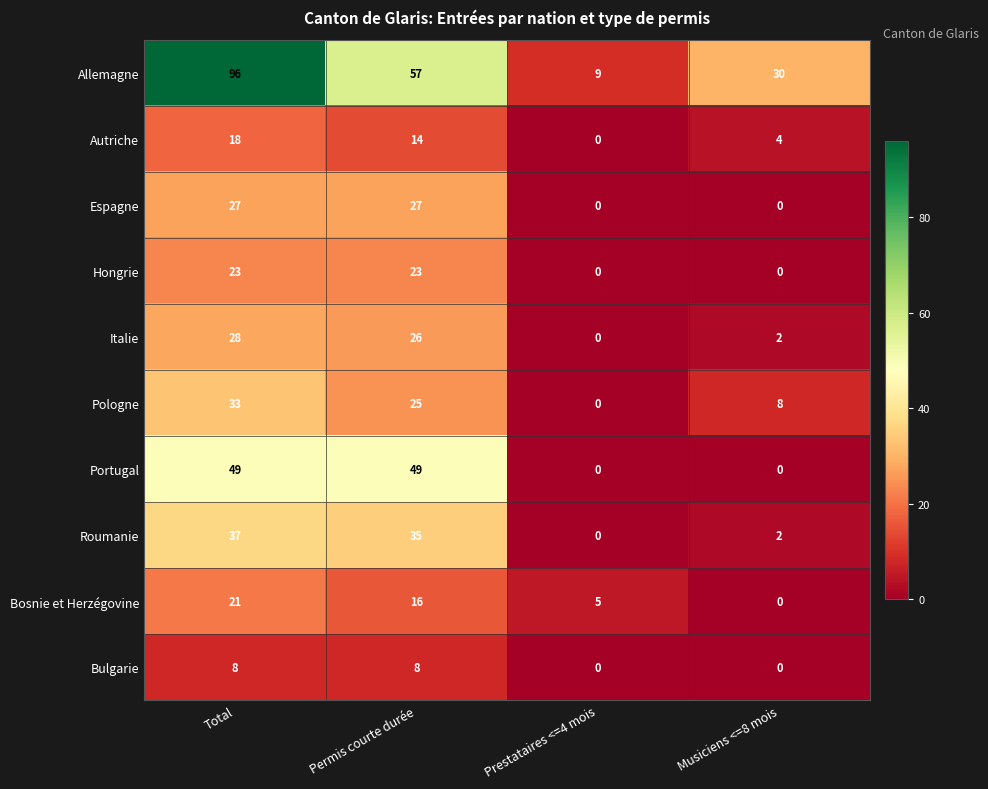

True or false: Hongrie has a value of 11 at Musiciens <=8 mois.

False